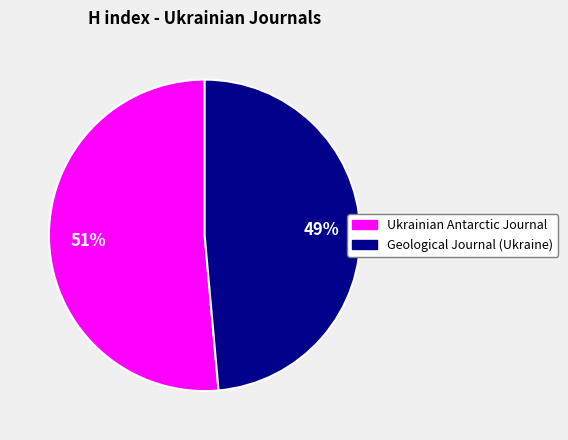

What is the largest slice in the pie chart?

Ukrainian Antarctic Journal